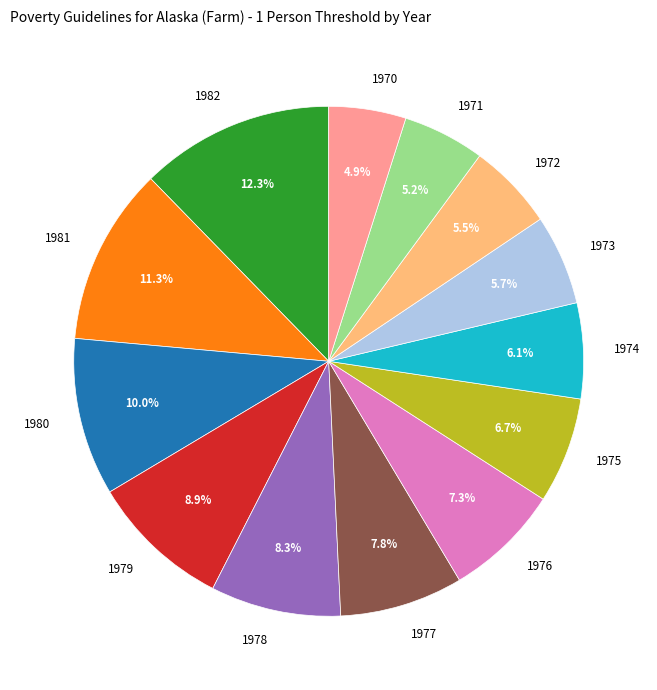

Which slice is the largest?

1982